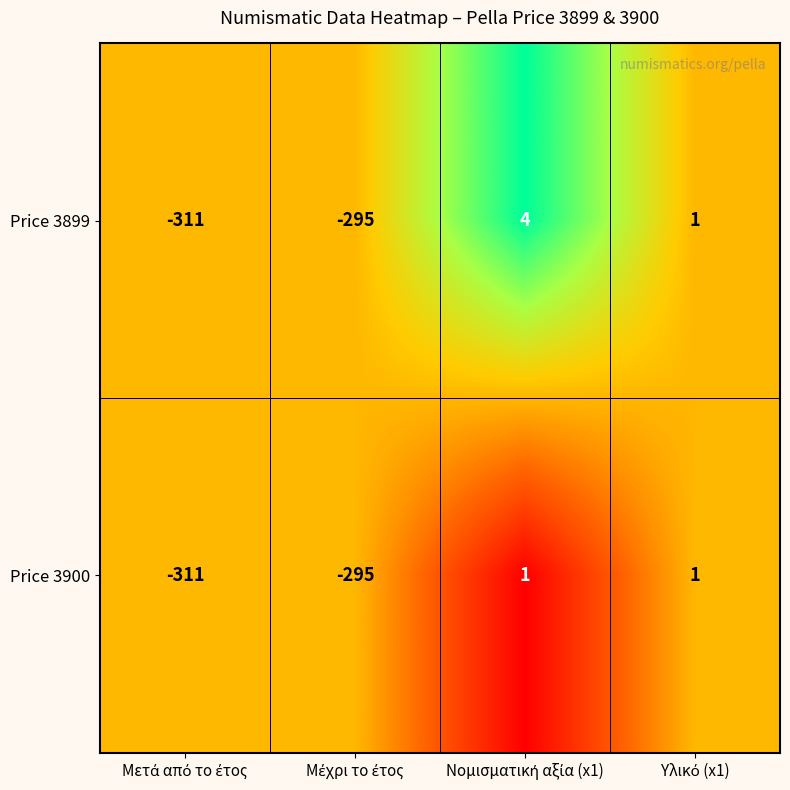

What is the minimum value for Price 3899?

-311